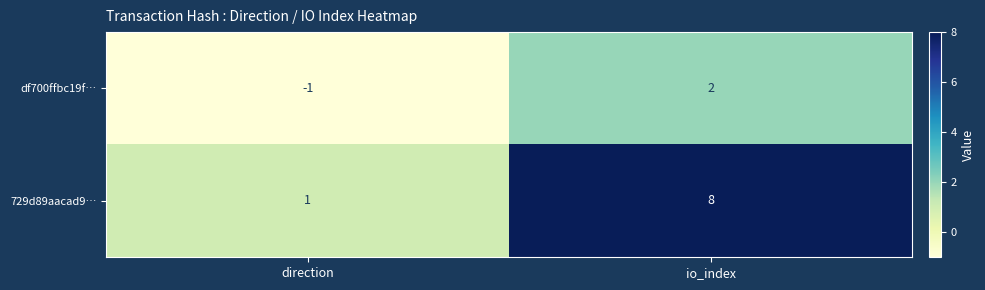

At which label is df700ffbc19f… closest to 0?

direction